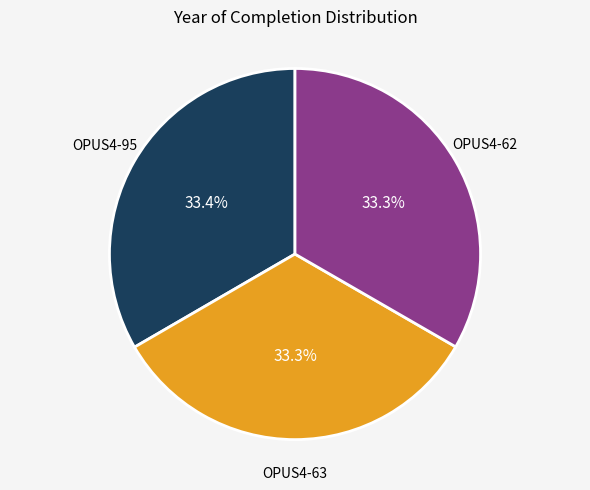

Is OPUS4-63 the majority of the pie?

No